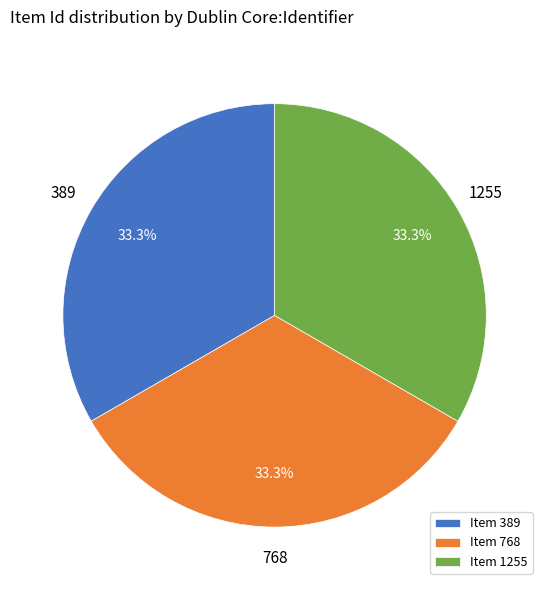

What percentage is NOT represented by Item 768?

66.7%